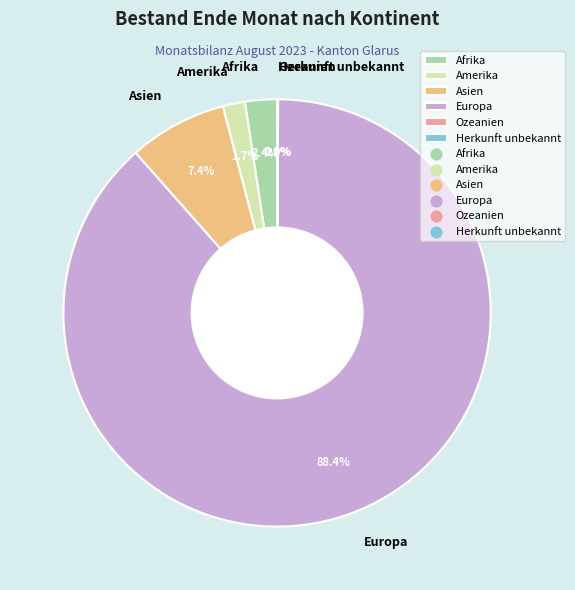

To the nearest percent, what is the difference between the largest and smallest slice percentages?

88%